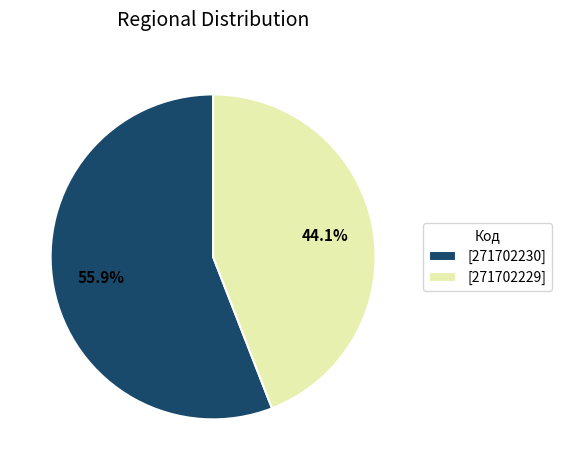

Is the sum of [271702230] and [271702229] greater than half?

Yes